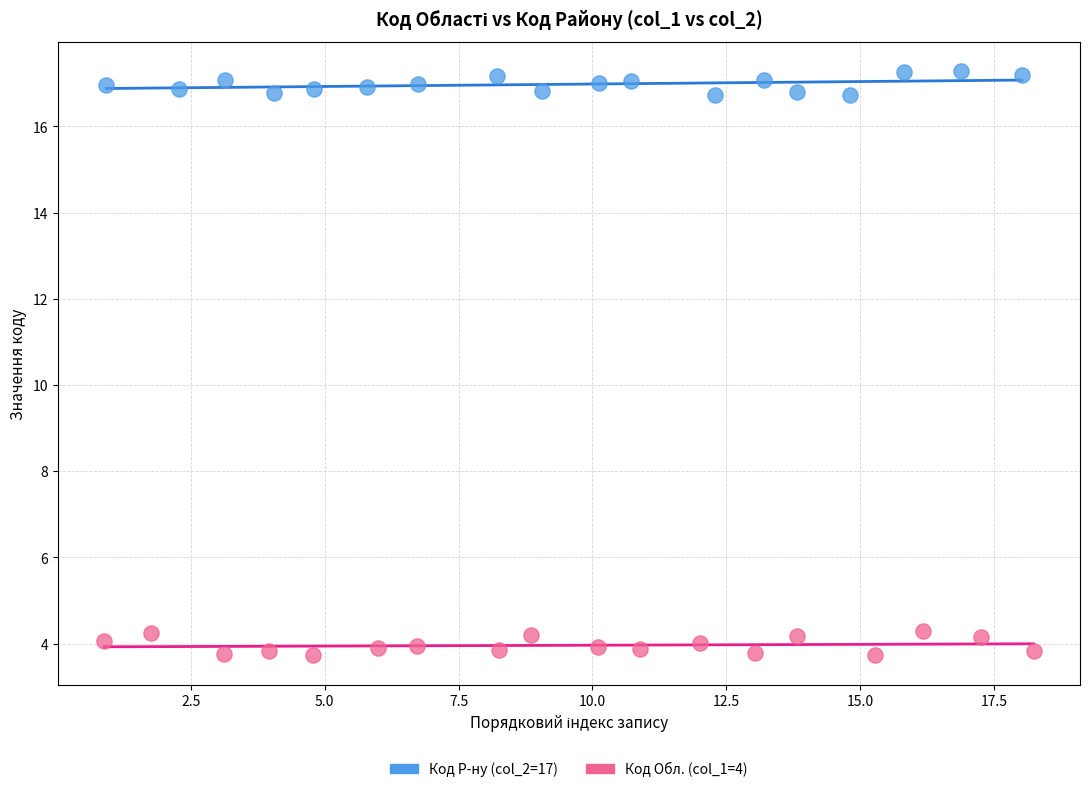

Which series reaches the maximum Y coordinate?

Код Р-ну (col_2=17)